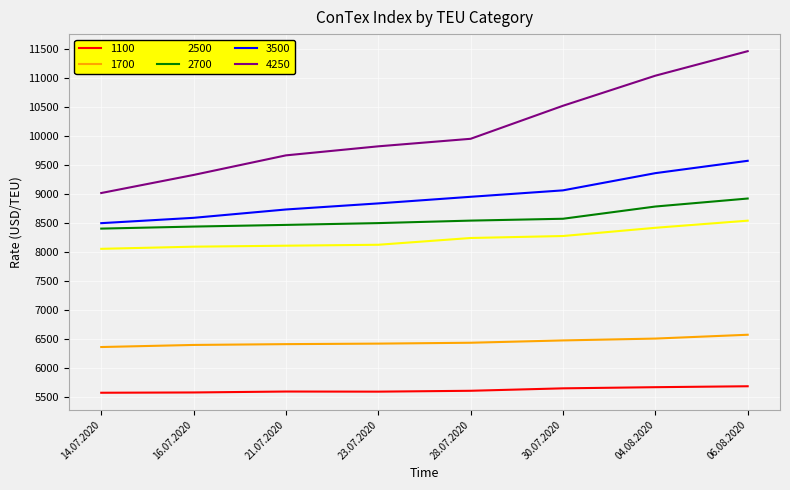

Does the chart display data point markers on the line(s)?

No